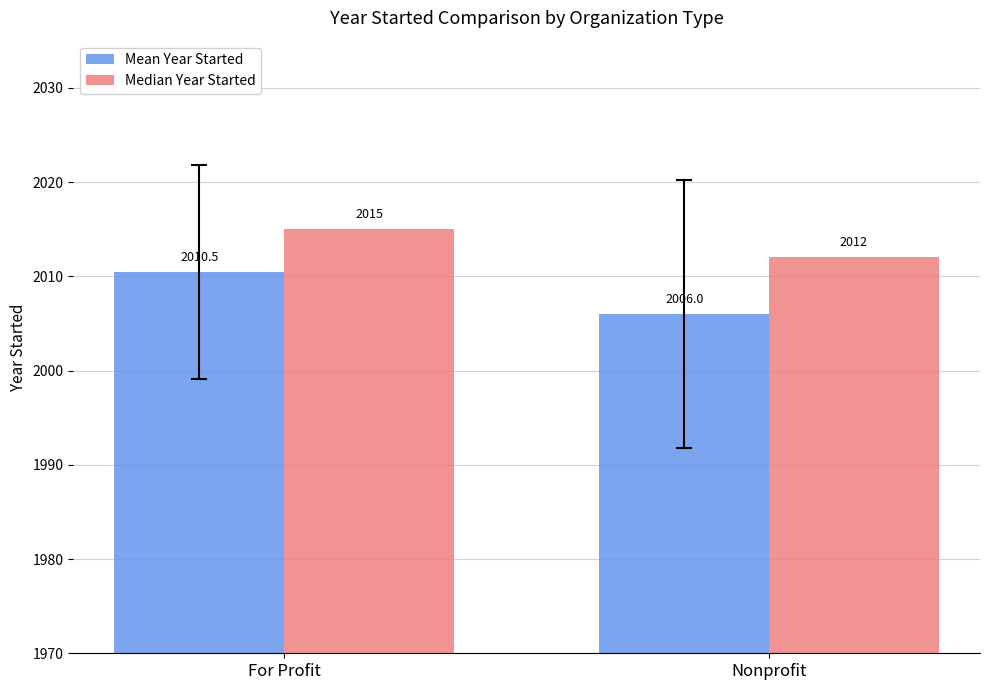

What is the label of the 1st bar from the left?

For Profit